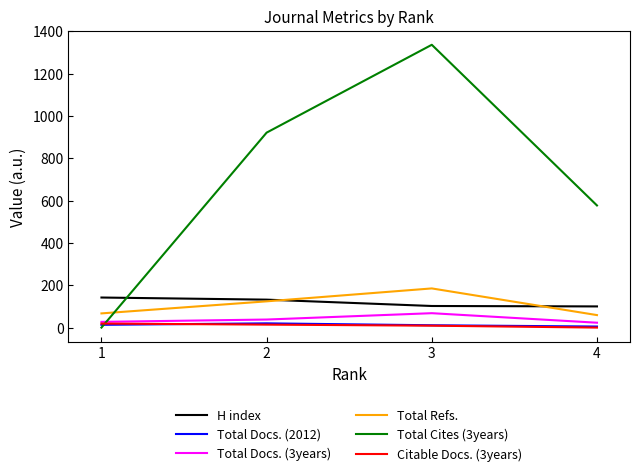

What is the total value across all series at 3?

1711